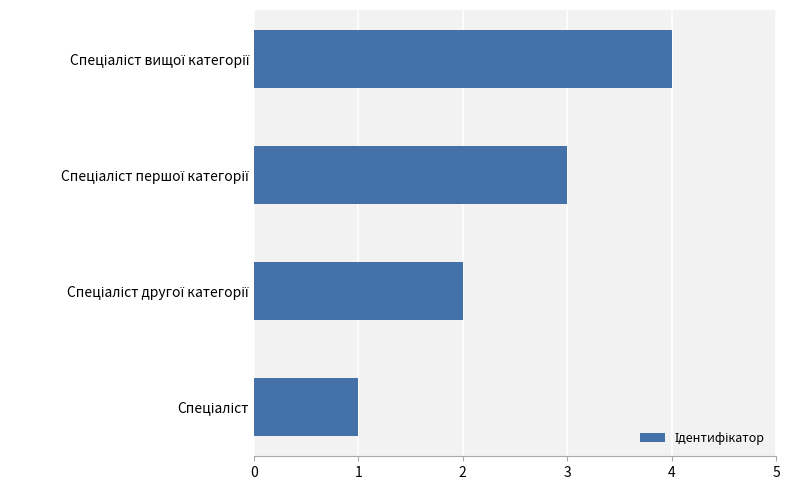

What is the sum of all values?

10